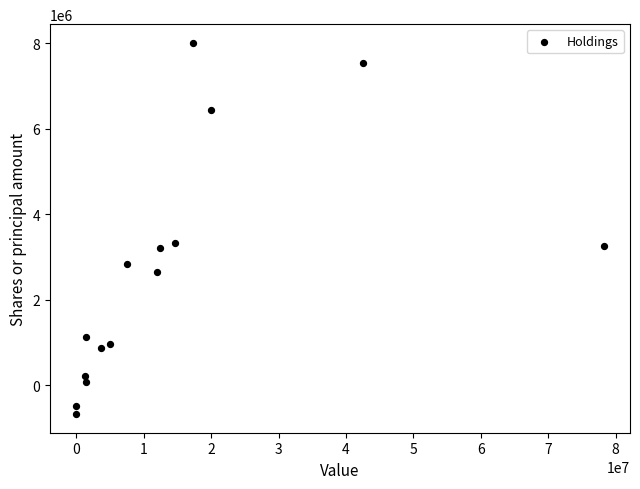

What is the range of X values (max minus min)?

78212000